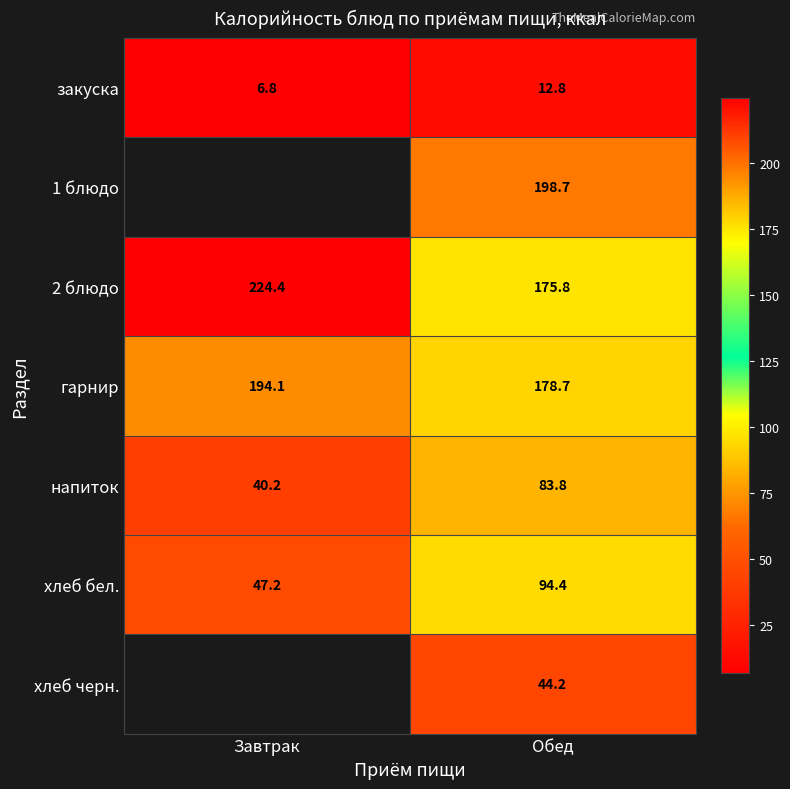

Is the value of 2 блюдо at Завтрак greater than the value of хлеб бел. at Обед?

Yes